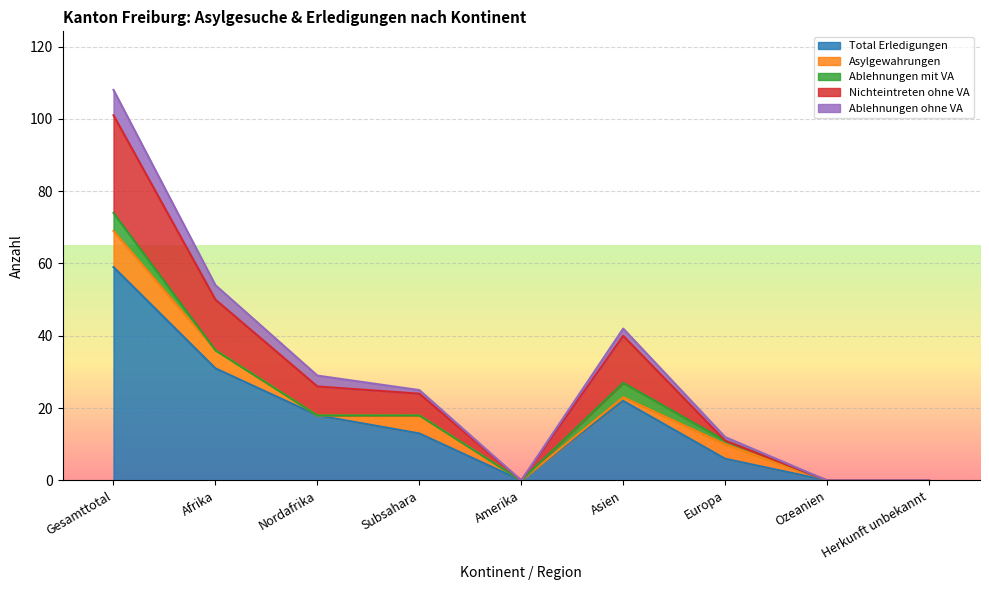

The Total Erledigungen series shows 52 at Afrika. True or false?

False